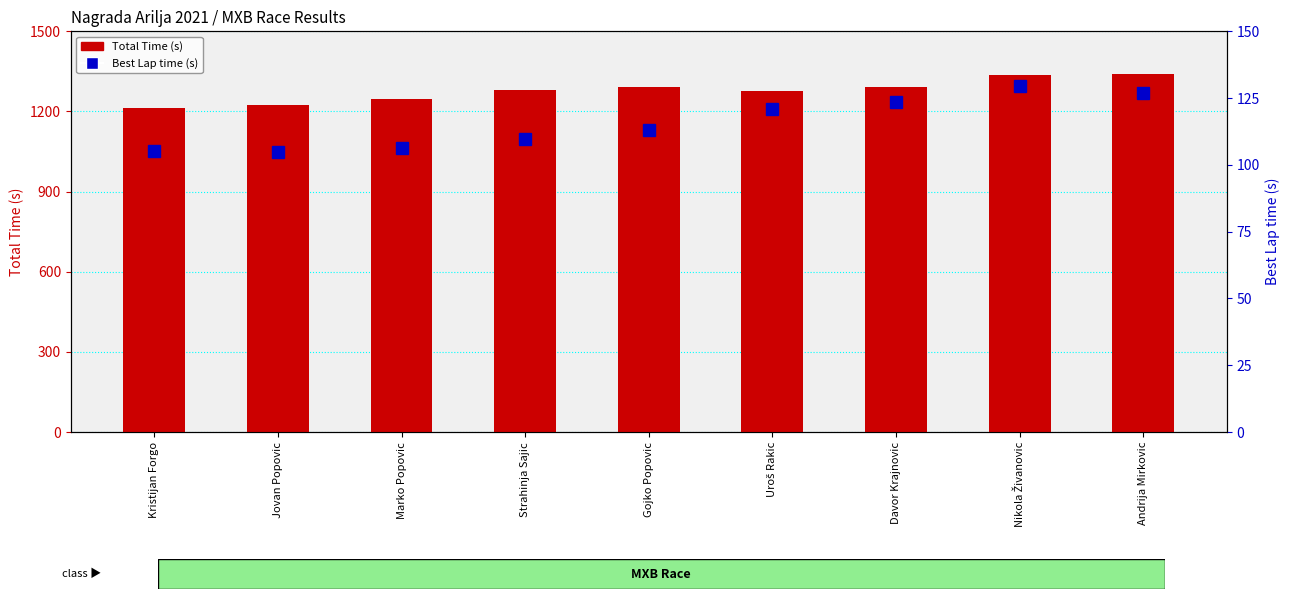

What are all the series names shown in the legend?

Total Time (s), Best Lap time (s)